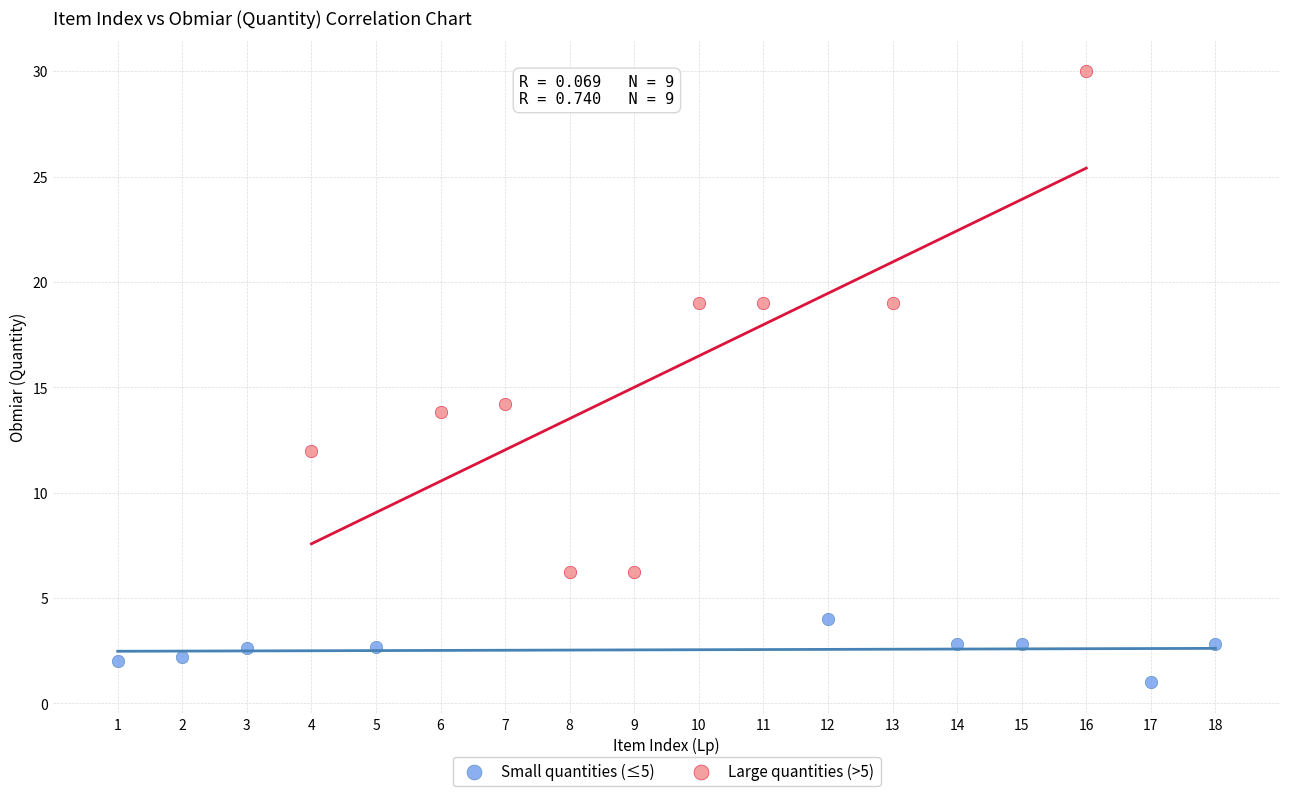

Which series has the widest spread of Y values?

Large quantities (>5)